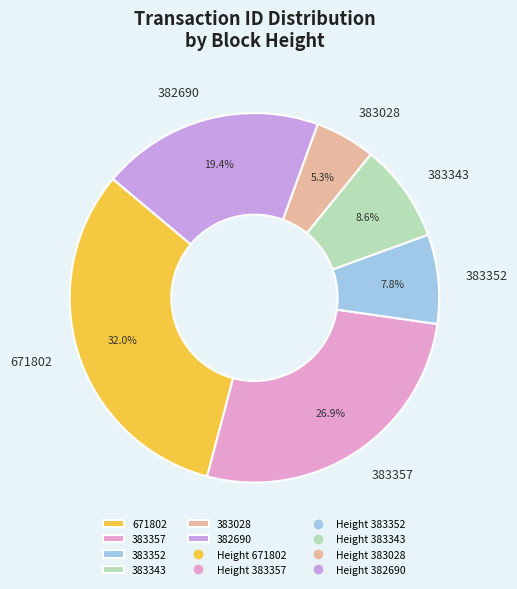

Is the sum of 382690 and 383343 greater than half?

No